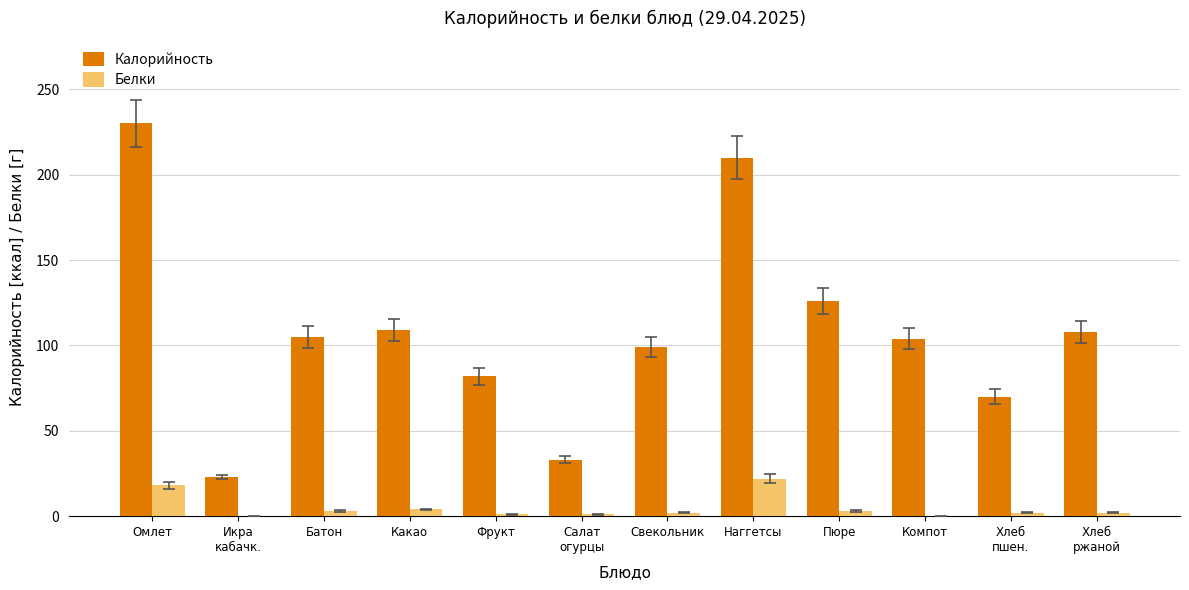

Is it true that Белки equals 2 at Свекольник?

True